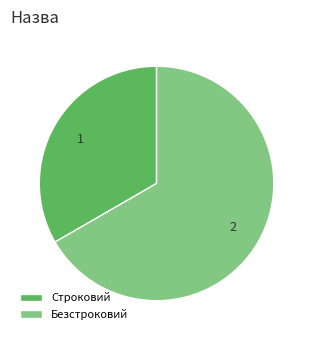

The Строковий slice represents 33% of the pie. True or false?

True